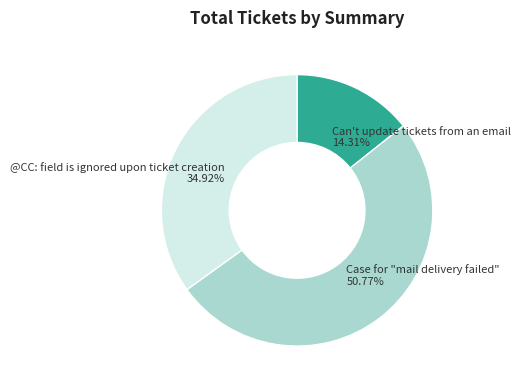

Count the number of slices in the pie.

3